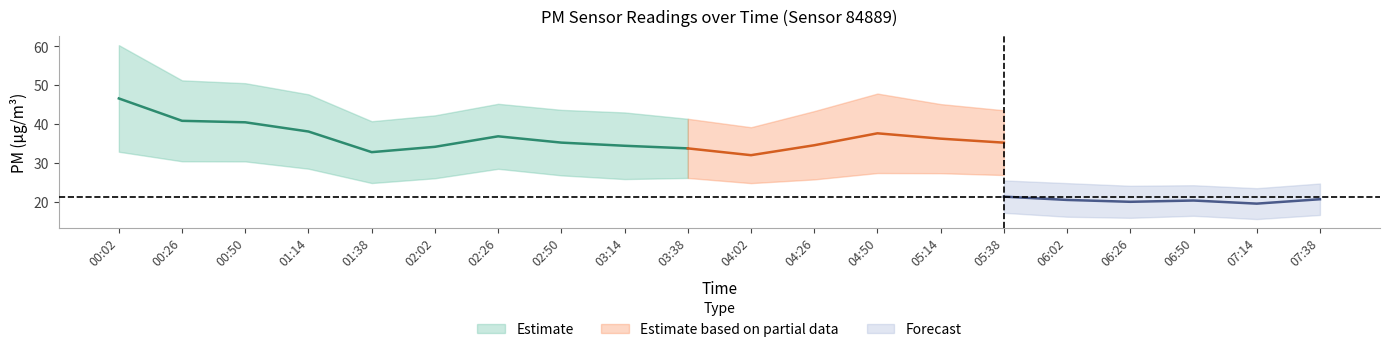

How many values in the P1 series are below 34?

6